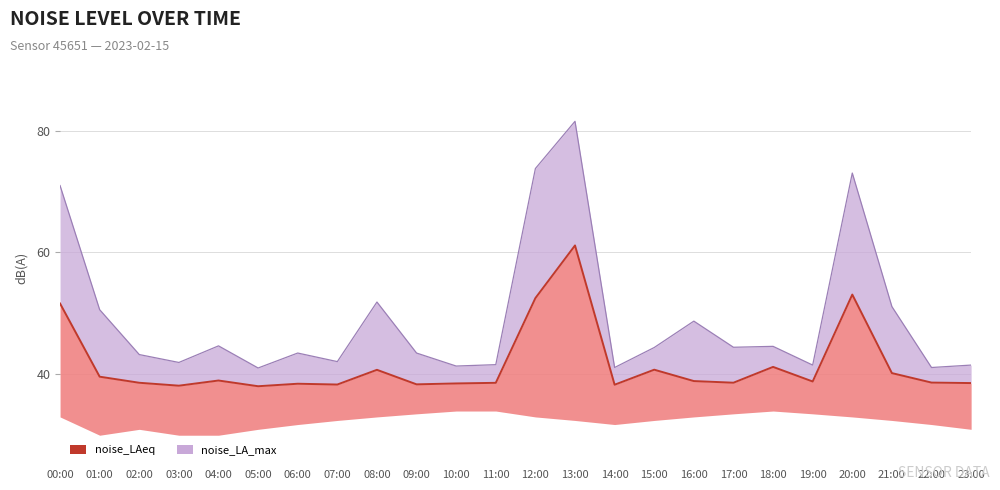

Does the chart have visible grid lines?

Yes